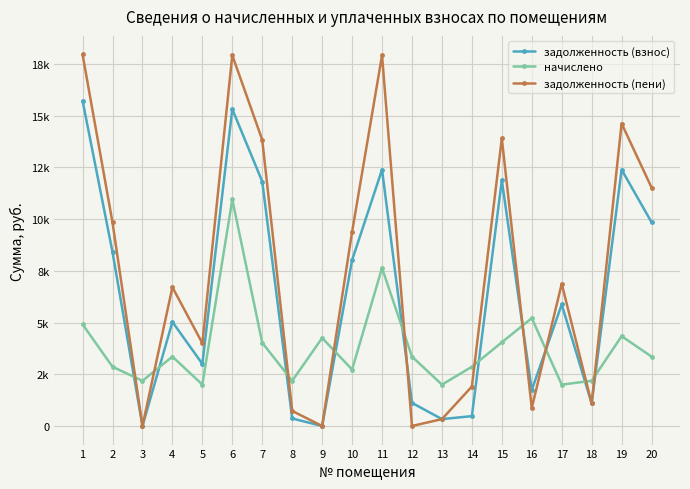

How many interior local valleys does the задолженность (взнос) series have?

6